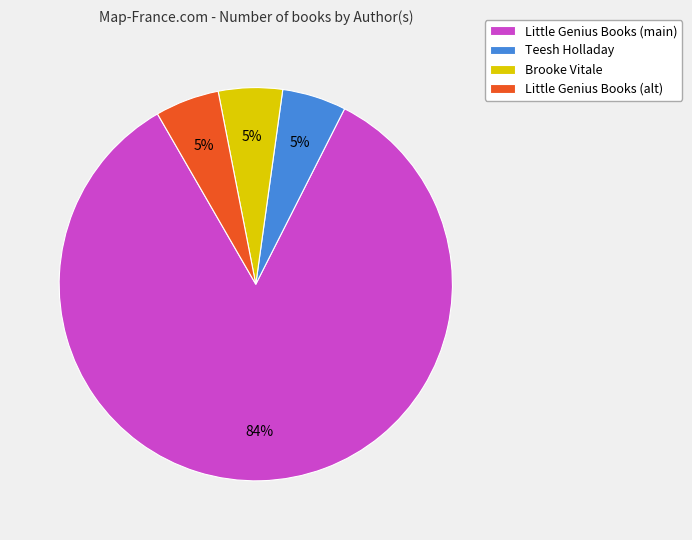

To the nearest percent, what percentage of the pie is Little Genius Books (alt)?

5%